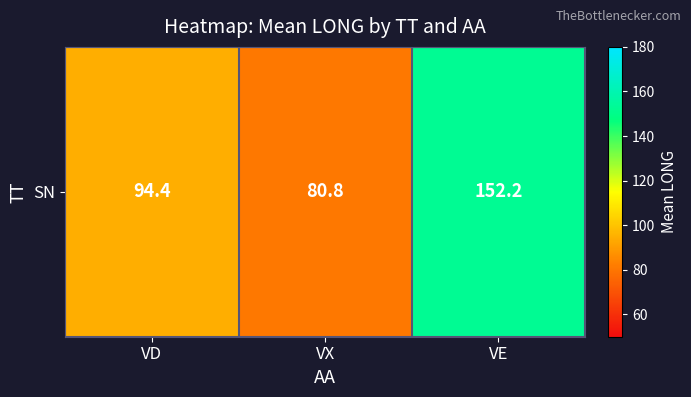

What is the greatest value displayed?

152.2